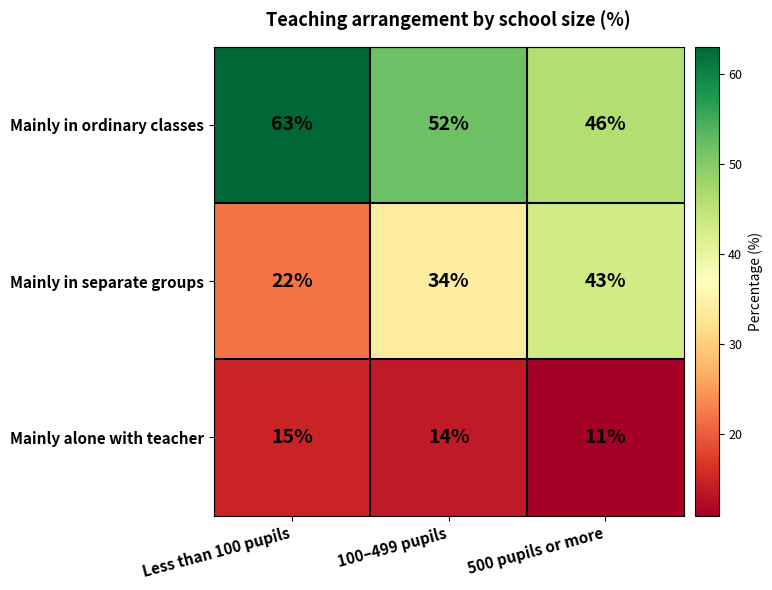

What is the difference between the maximum and minimum values in the Mainly in ordinary classes series?

17